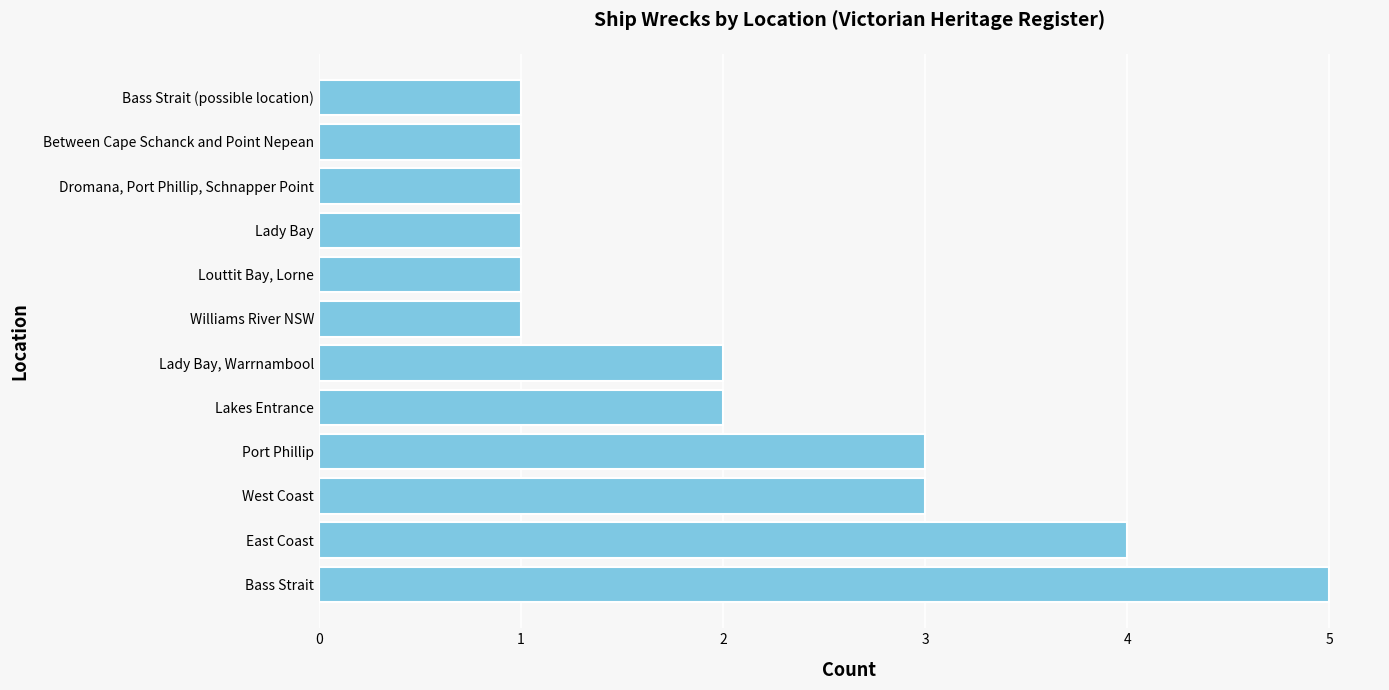

What is the sum of the values at Bass Strait and Bass Strait (possible location)?

6